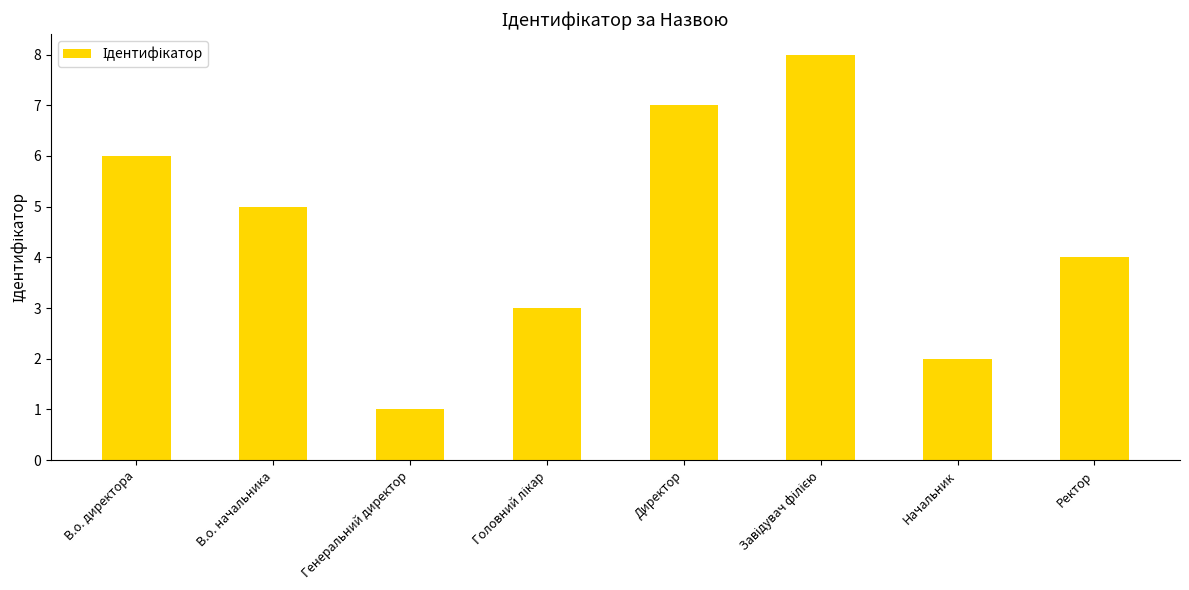

The value at Генеральний директор is 0. True or false?

False